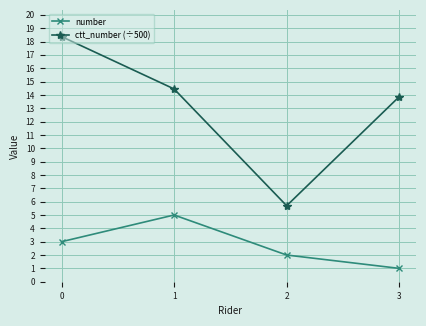

What value does the number series have at 2?

2.0